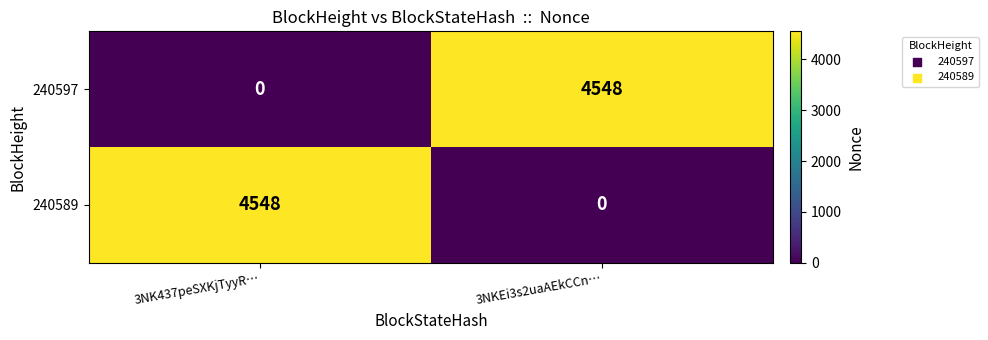

What is the spread (max minus min) of values at 3NK437peSXKjTyyR…?

4548